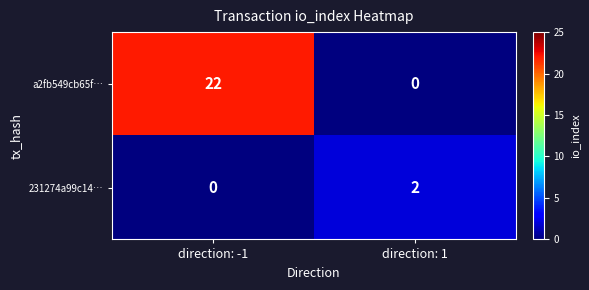

Where is 231274a99c14… nearest to the value 1?

direction: -1